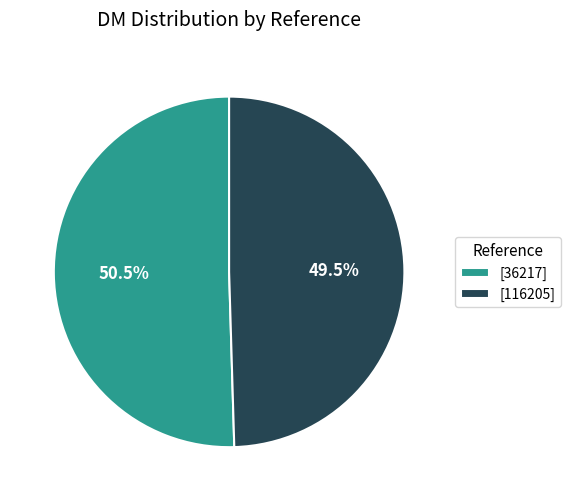

Does any single category account for the majority?

Yes